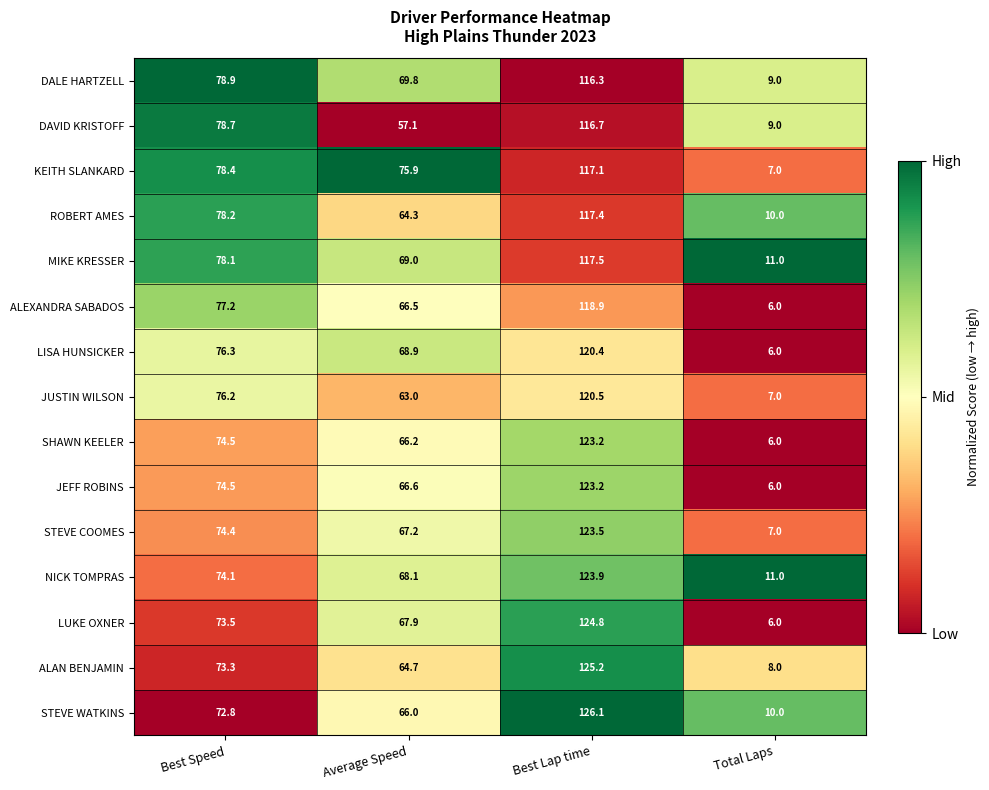

What is the difference between the maximum and minimum values in the DALE HARTZELL series?

107.3